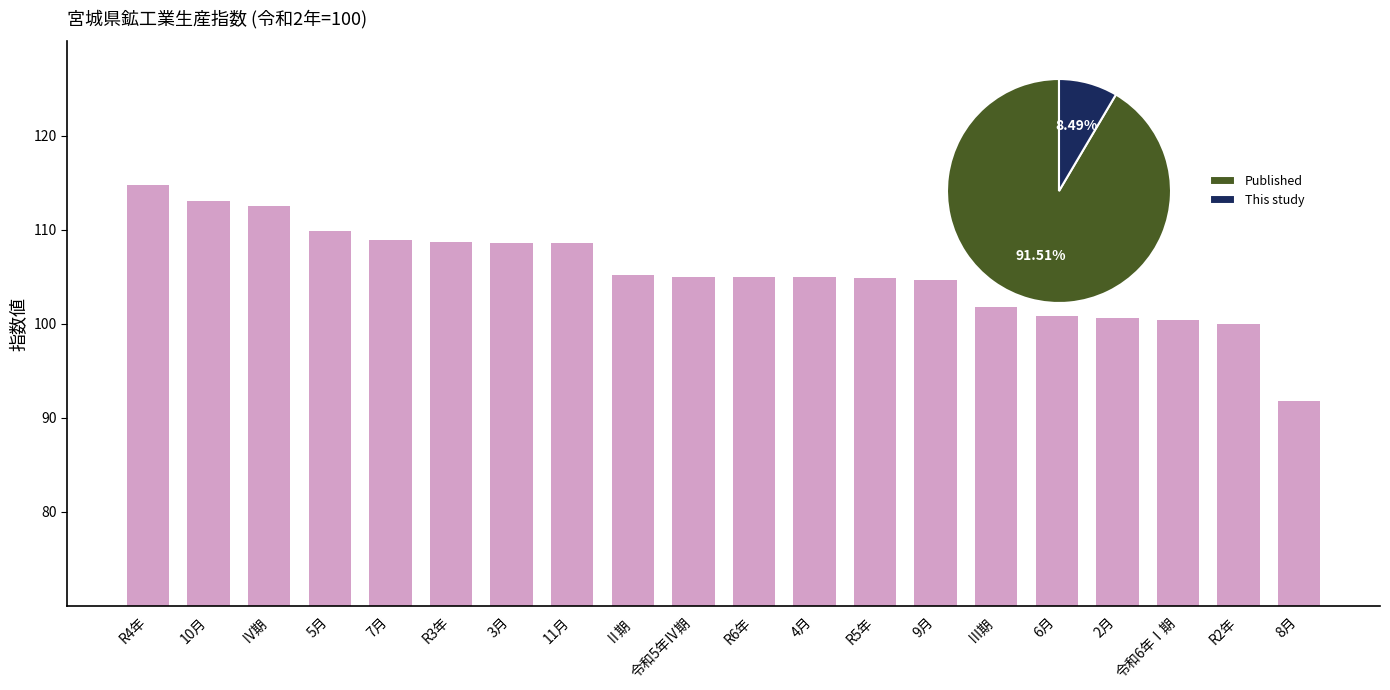

At which category does the chart reach its peak across all series?

R4年